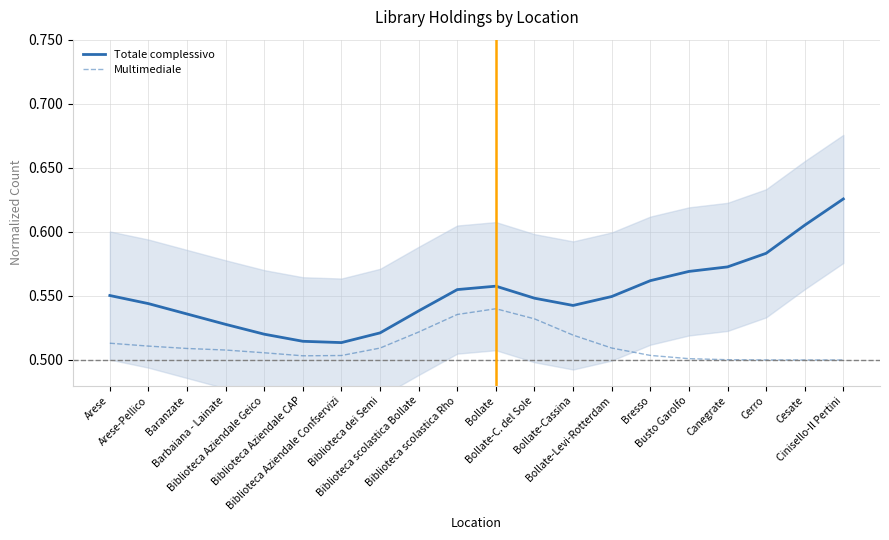

What is the average value of the Multimediale series?

0.5